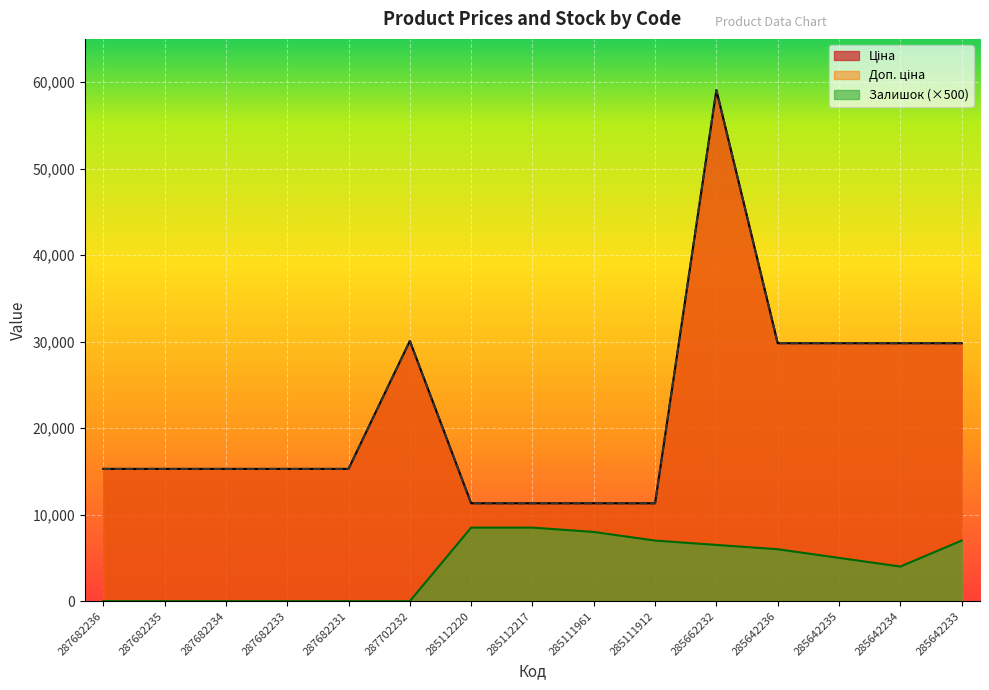

What is the label of the 1st point from the right?

285642233